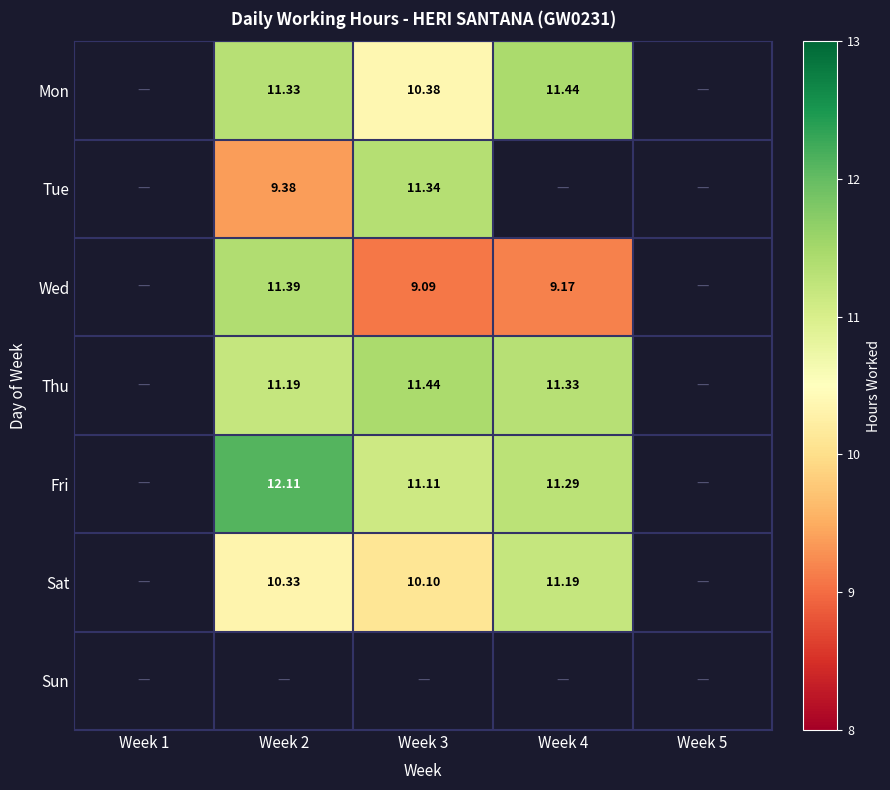

What is the total value across all series at Week 2?

65.7